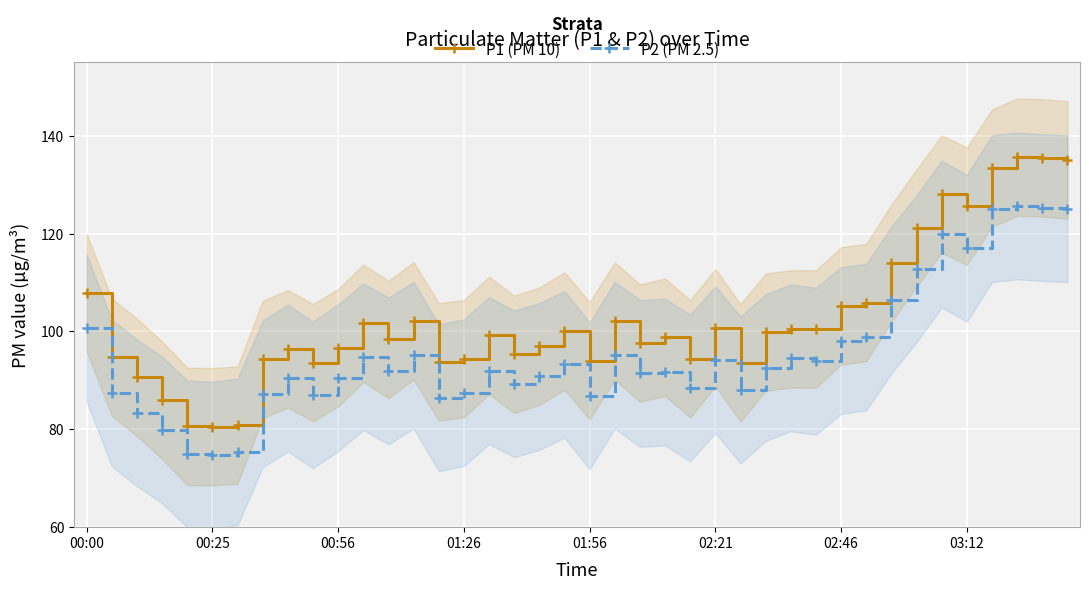

True or false: P2 (PM 2.5) and P1 (PM 10) cross at least once.

False